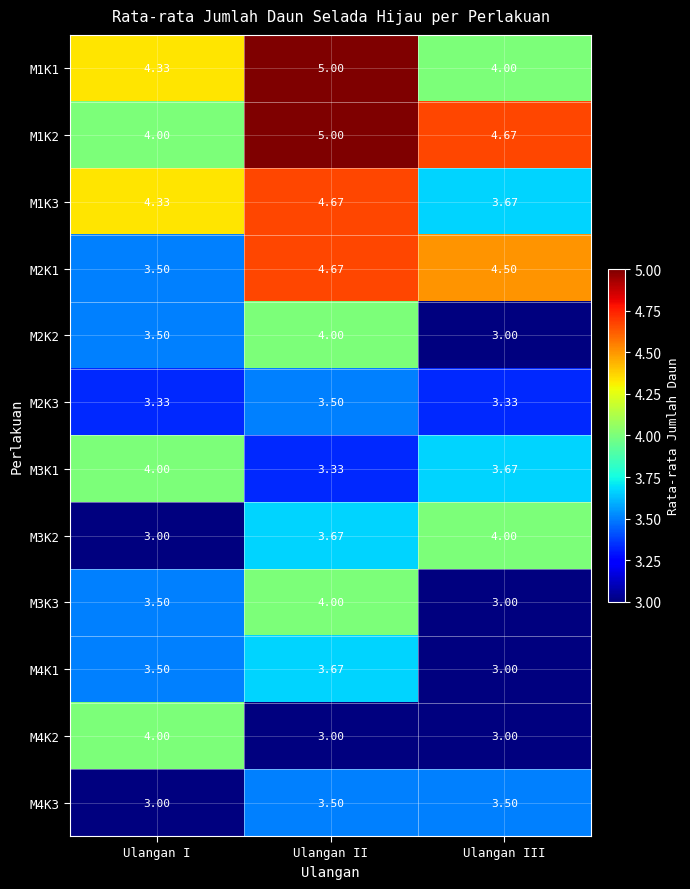

At which category is the sum across all series the highest?

Ulangan II